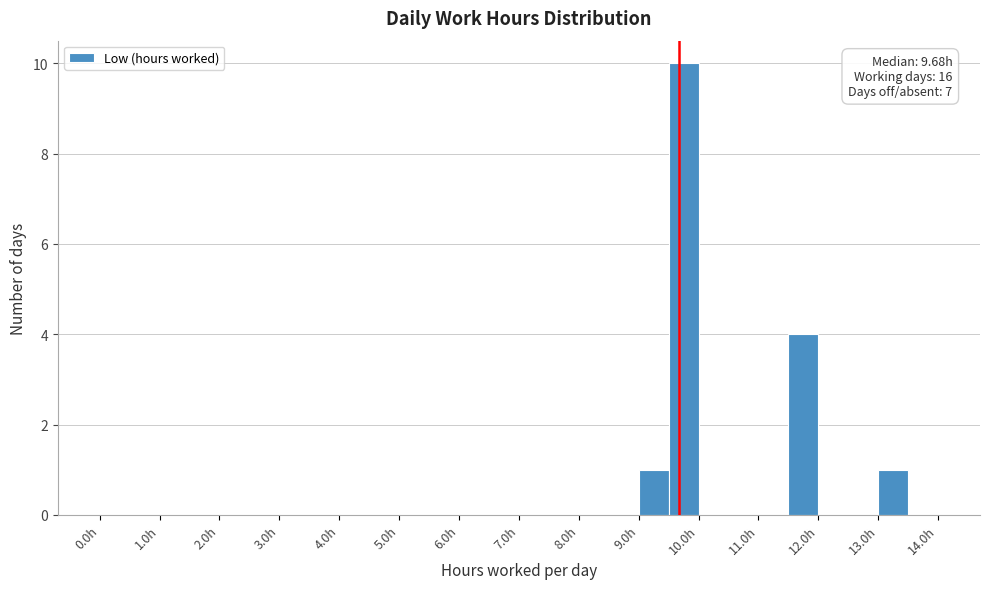

Over which range of the x-axis is the bar tallest?

9.5 to 10.0